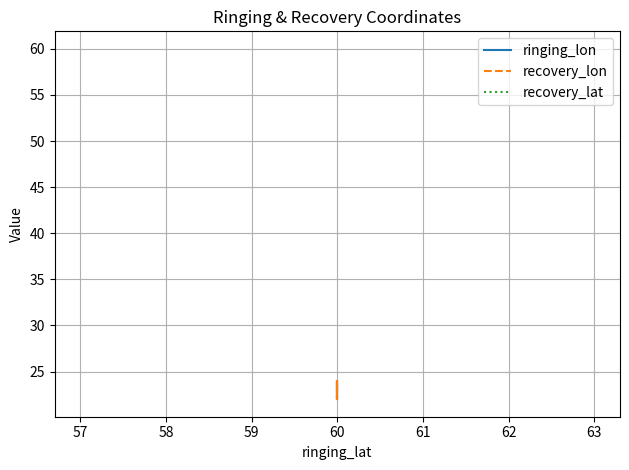

Which series changed the most between 57 and 58?

ringing_lon